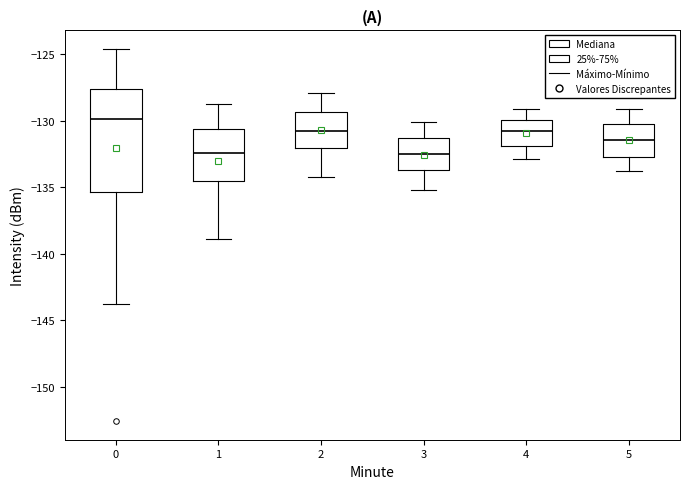

Which box is the tallest, from its lower edge to its upper edge?

0